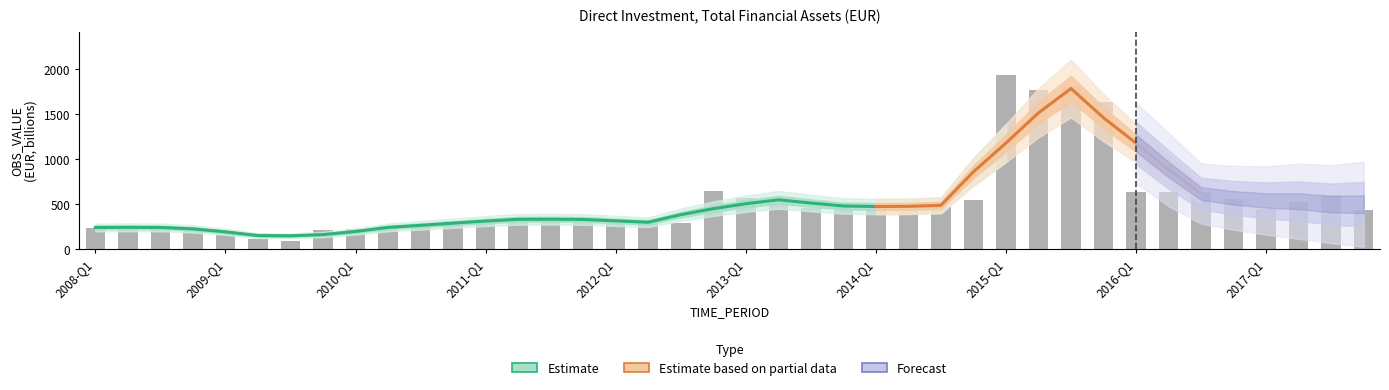

List the labels in order of value, smallest first.

2009-Q3, 2009-Q2, 2009-Q1, 2009-Q4, 2010-Q1, 2008-Q4, 2008-Q1, 2008-Q2, 2010-Q2, 2008-Q3, 2010-Q3, 2012-Q3, 2012-Q2, 2012-Q1, 2010-Q4, 2011-Q4, 2011-Q1, 2011-Q3, 2011-Q2, 2017-Q4, 2014-Q1, 2017-Q1, 2013-Q3, 2014-Q3, 2014-Q2, 2013-Q4, 2013-Q2, 2017-Q2, 2014-Q4, 2016-Q4, 2013-Q1, 2017-Q3, 2016-Q1, 2016-Q3, 2016-Q2, 2012-Q4, 2015-Q4, 2015-Q2, 2015-Q3, 2015-Q1